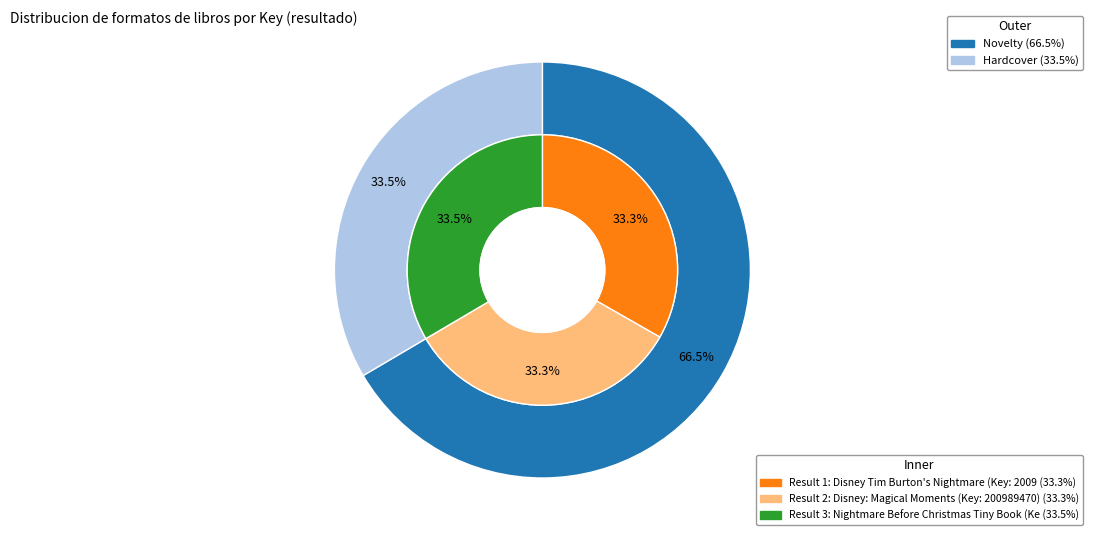

To the nearest percent, what percentage of the pie is Disney Tim Burton's Nightmare Before Christmas?

33%